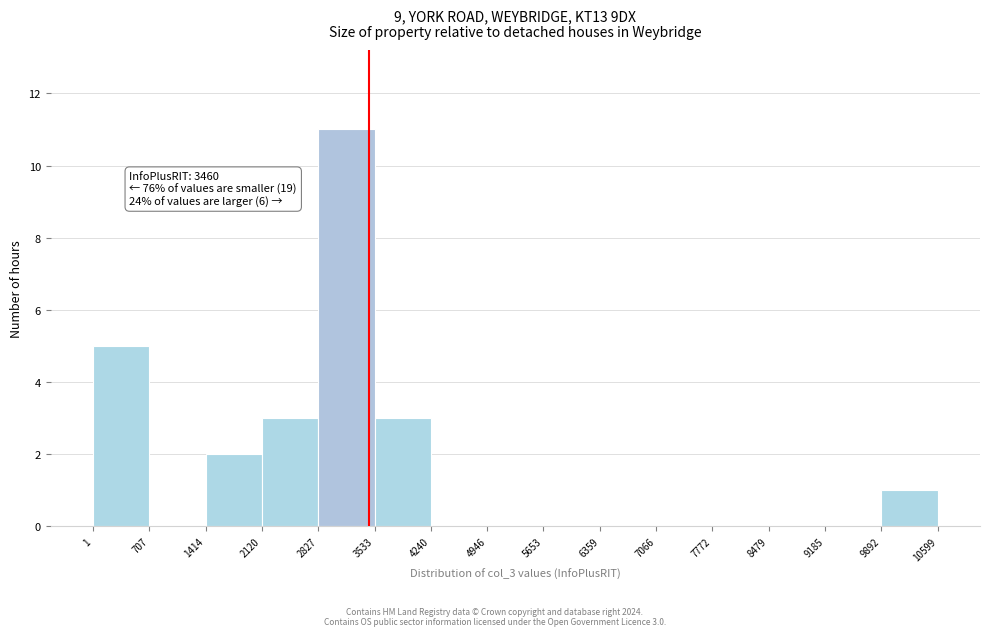

Over which range of the x-axis is the bar tallest?

2827 to 3533